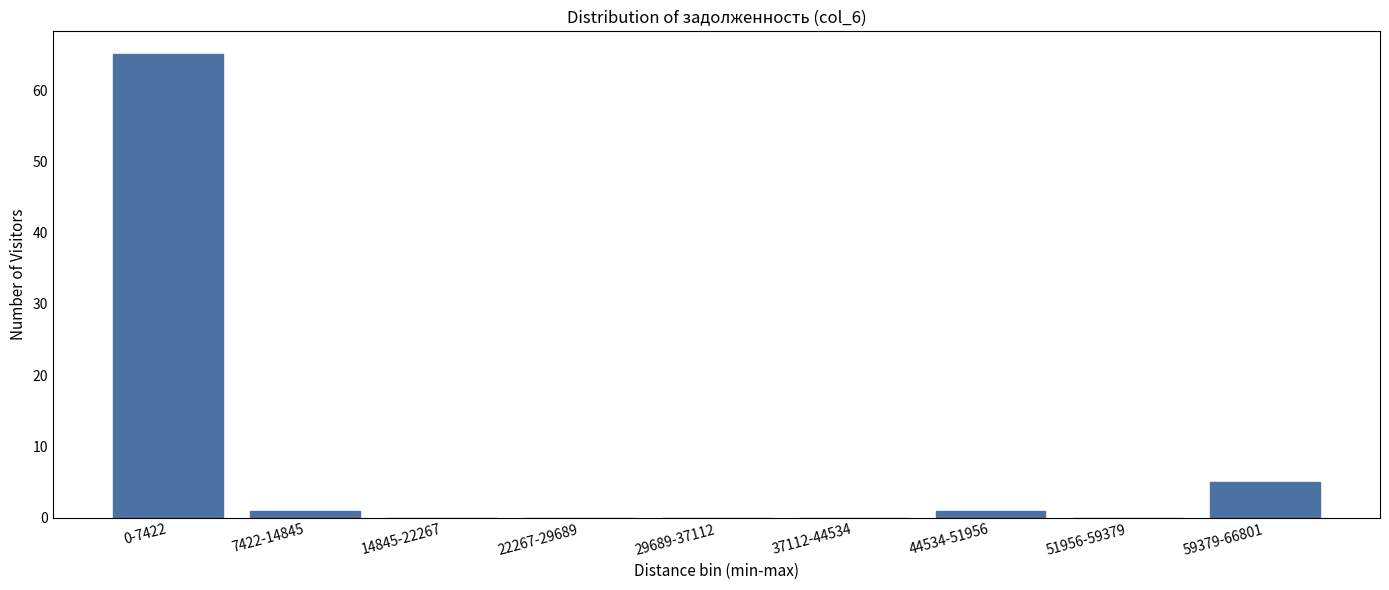

Reading right to left, what are all the values shown in this chart?

59379-66801=5	51956-59379=0	44534-51956=1	37112-44534=0	29689-37112=0	22267-29689=0	14845-22267=0	7422-14845=1	0-7422=65